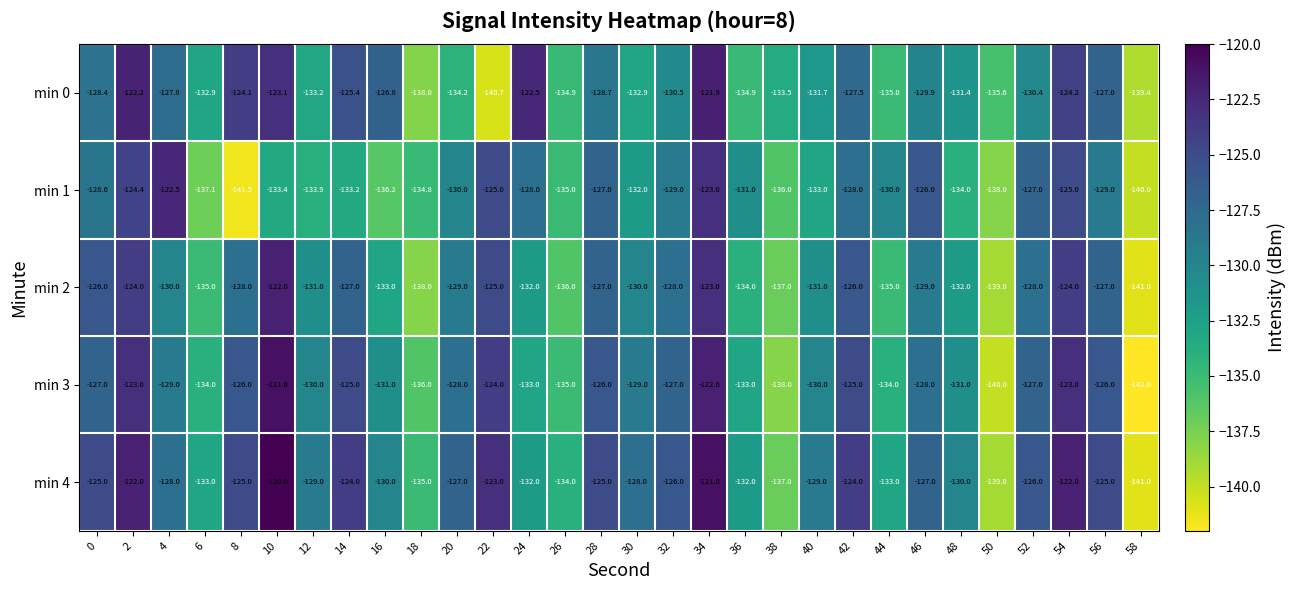

Which series changed the most between 24 and 58?

min 0